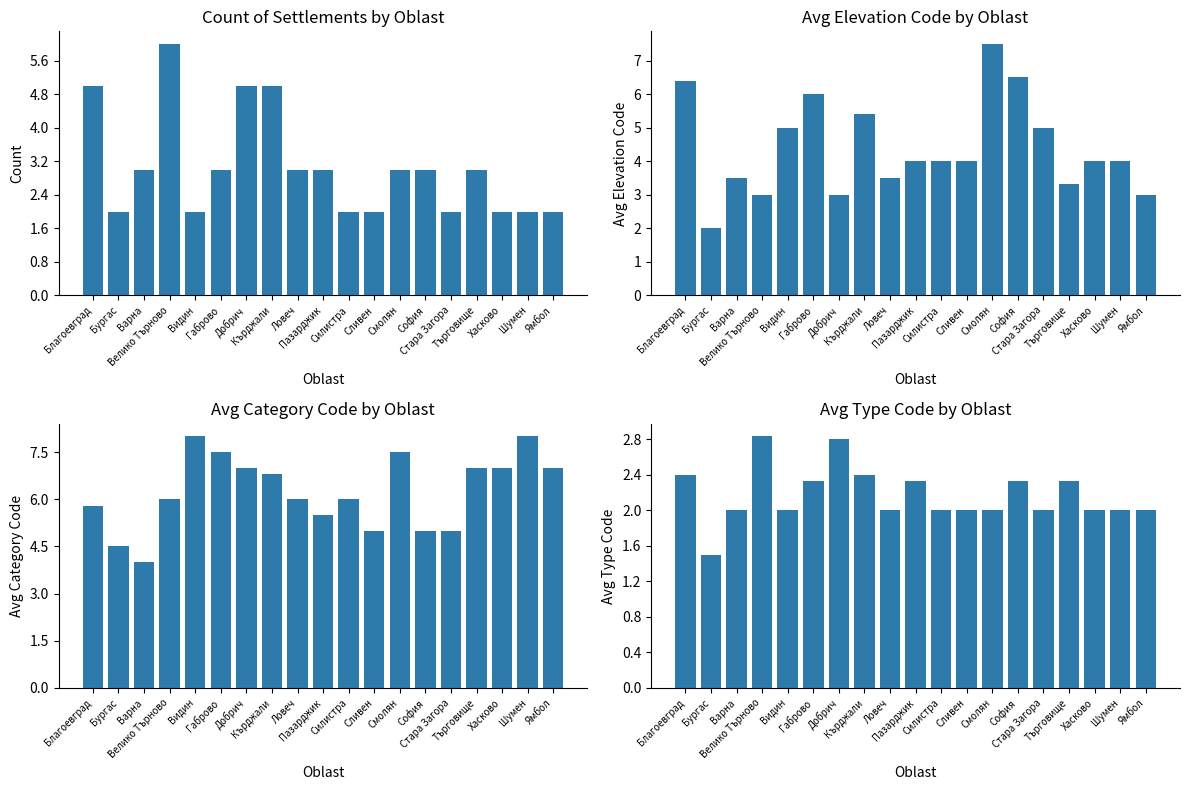

What is the label of the 17th bar from the left?

Хасково